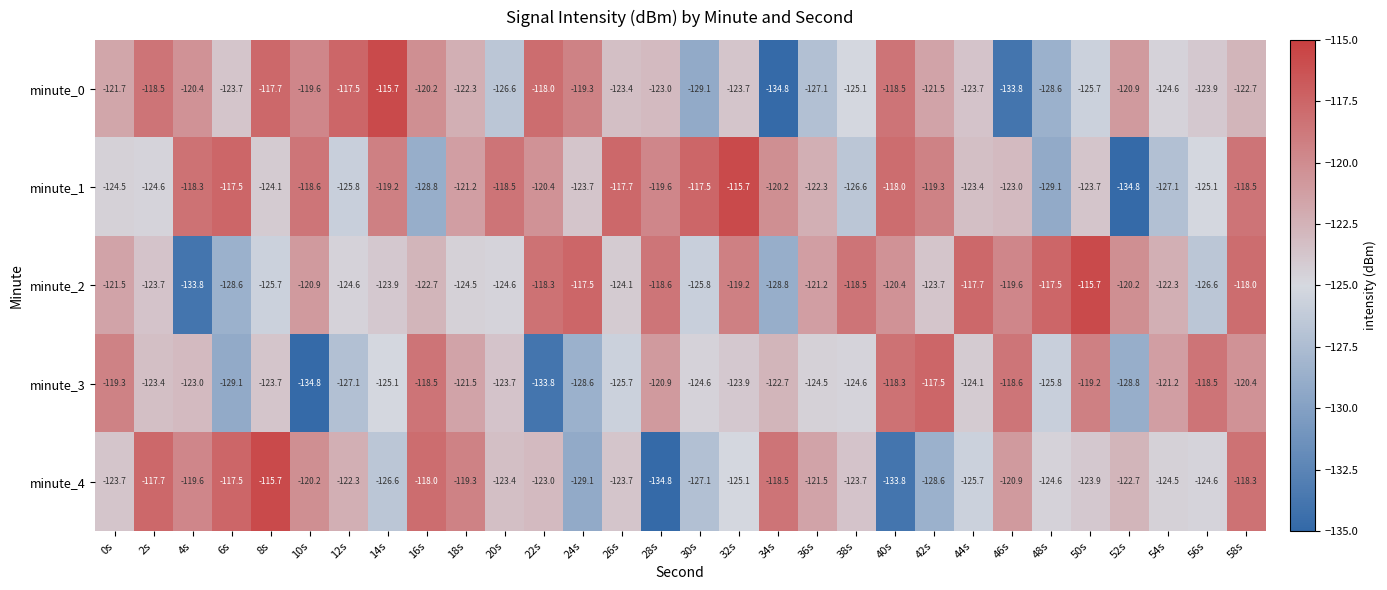

At which label does minute_0 first exceed -122?

0s